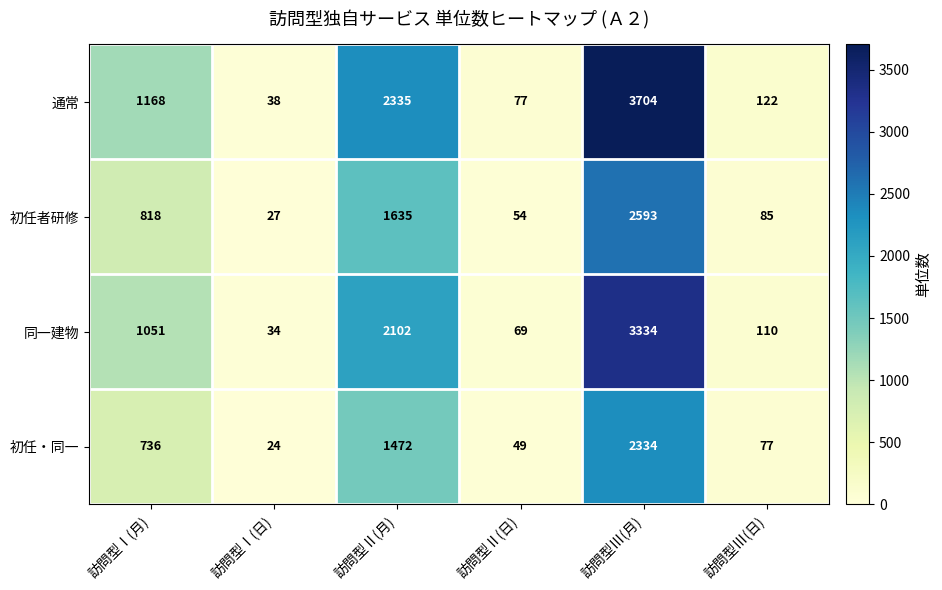

What is the difference between the second highest and second lowest values in the 初任者研修 series?

1581